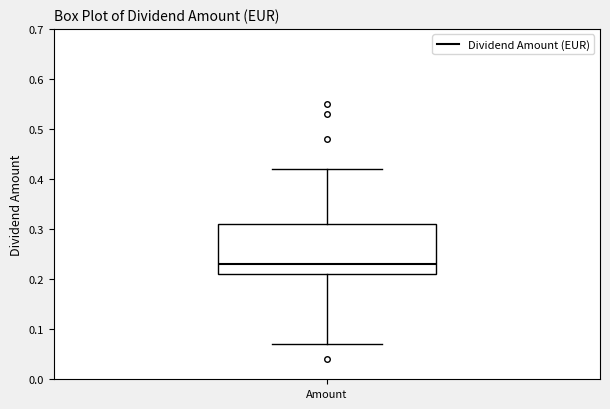

Read this box plot against the y-axis: the position of the median line, the range covered by the box, and the ends of both whiskers. The values are not printed on the chart, so give them approximately, as read against the axis.

median 0.23, box 0.21 to 0.31, whiskers 0.07 to 0.42